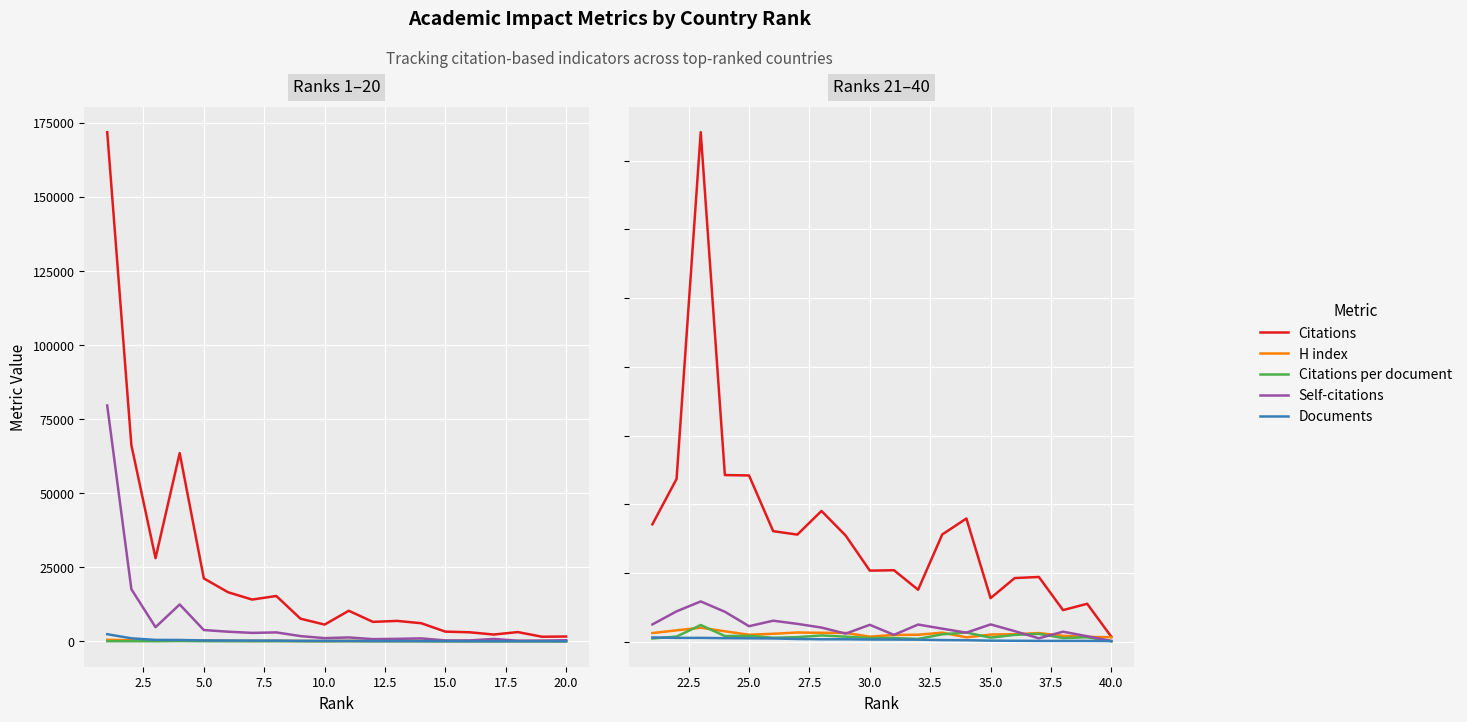

True or false: Documents and H index cross at least once.

False